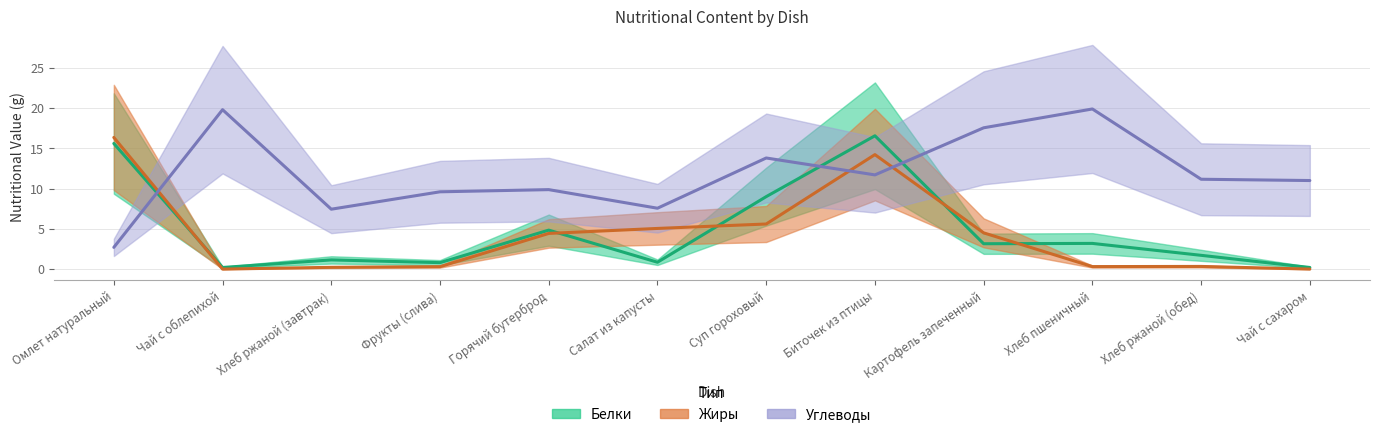

After their last crossing, which series has the higher values: Углеводы or Жиры?

Углеводы